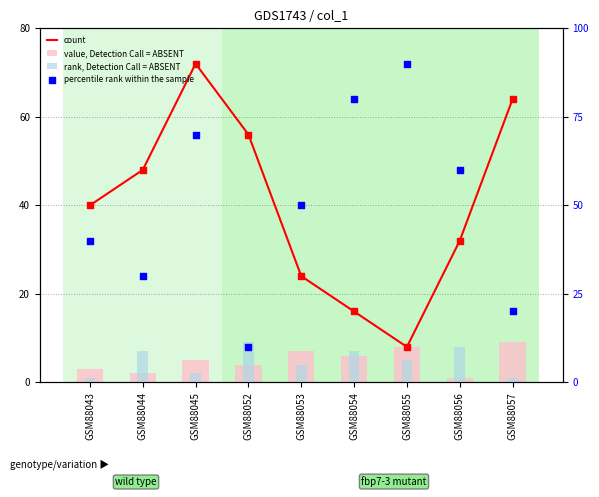

Which series has the largest Y range (max minus min)?

percentile rank within the sample